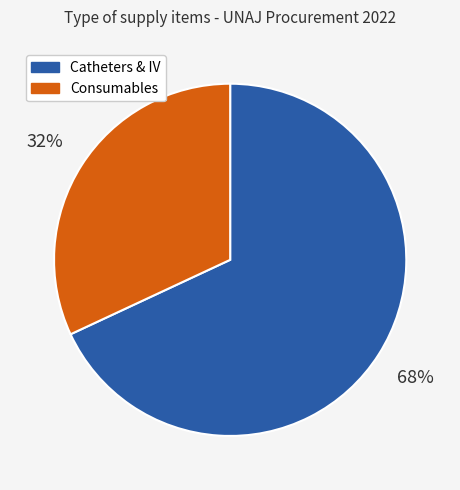

To the nearest percent, what portion does Consumables represent?

32%